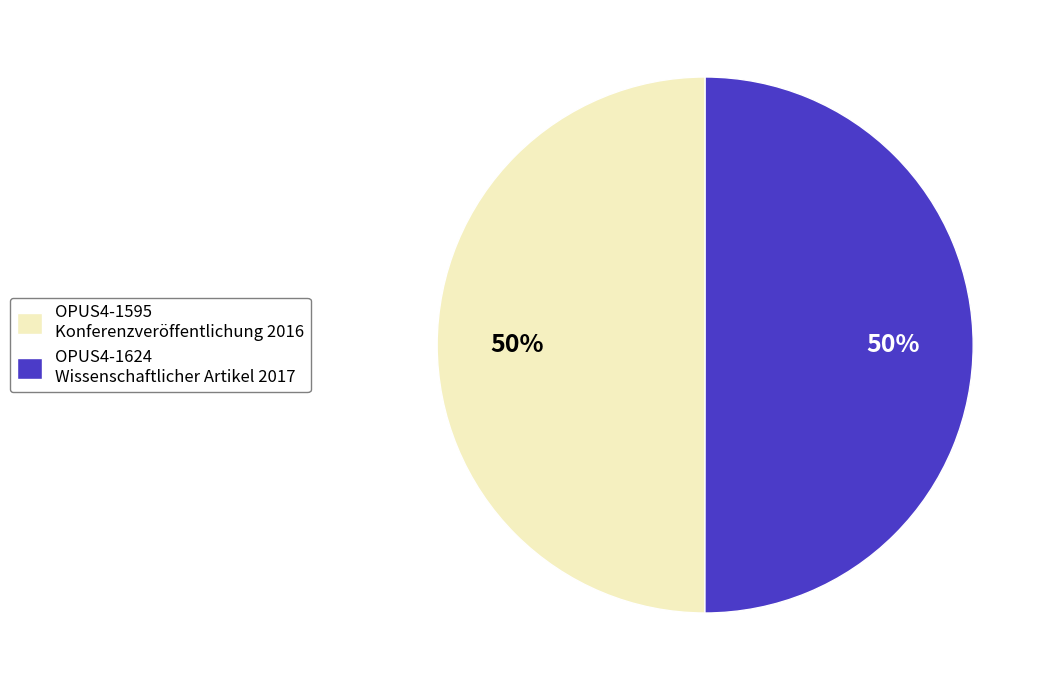

To the nearest percent, what is the combined percentage of OPUS4-1595 Konferenzveröffentlichung 2016 and OPUS4-1624 Wissenschaftlicher Artikel 2017?

100%